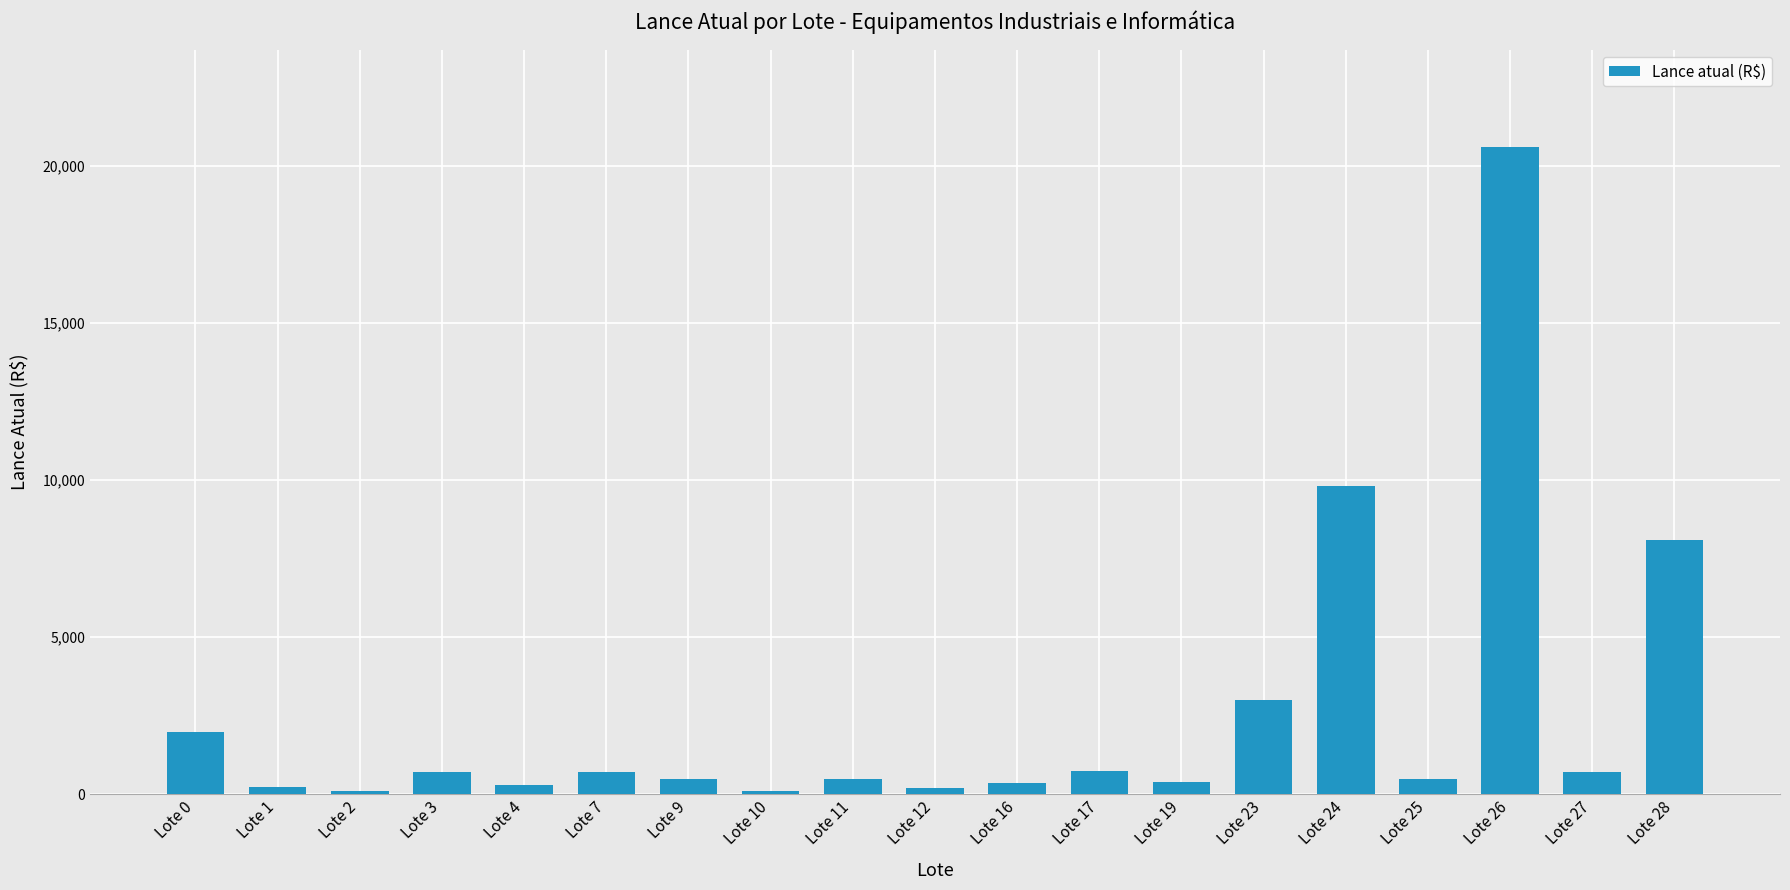

What is the smallest value displayed?

100